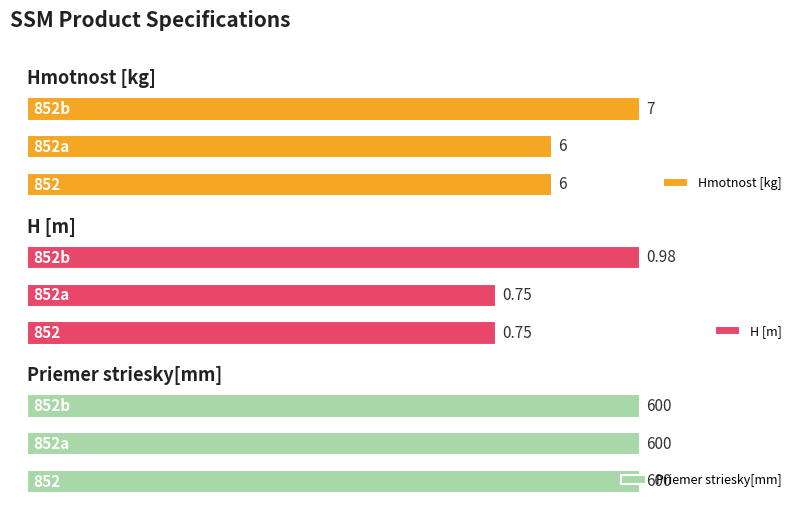

What is the difference between the maximum and second lowest values in the Hmotnost [kg] series?

1.0